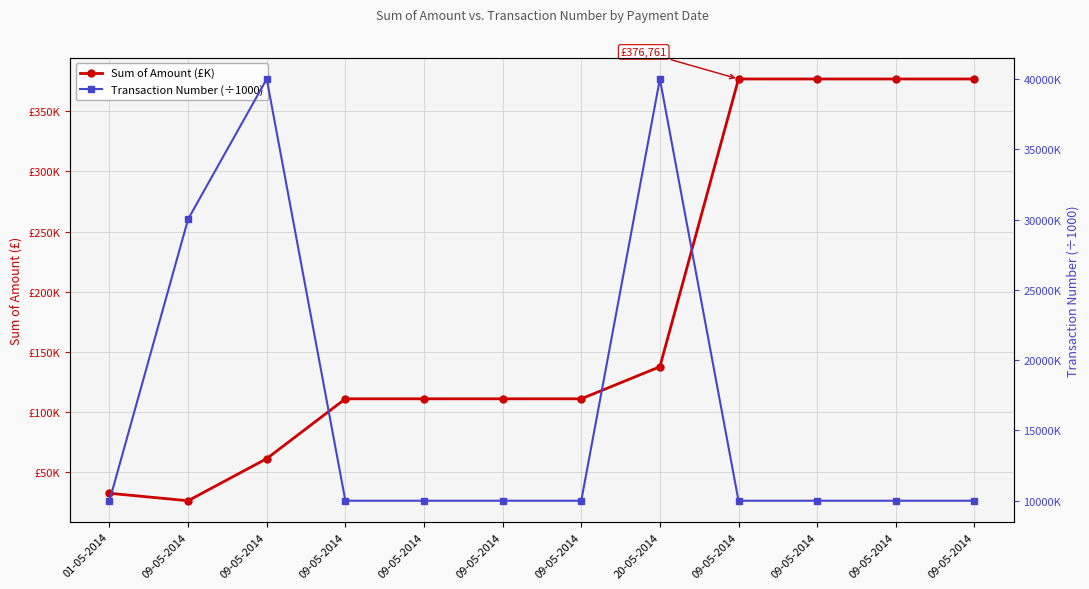

Is it true that Transaction Number (÷1000) equals 3625.5 at 09-05-2014?

False